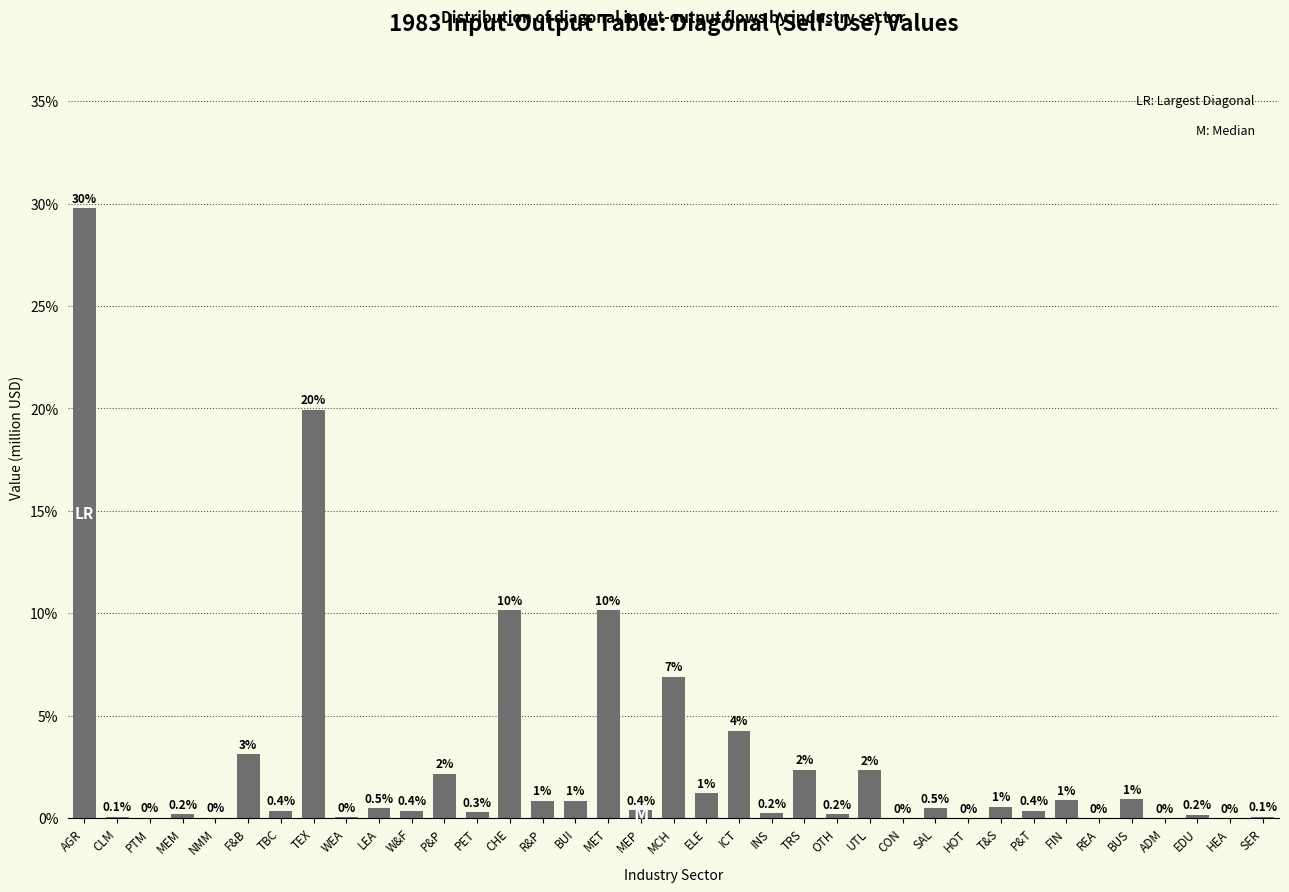

What is the maximum value shown in the chart?

29.8